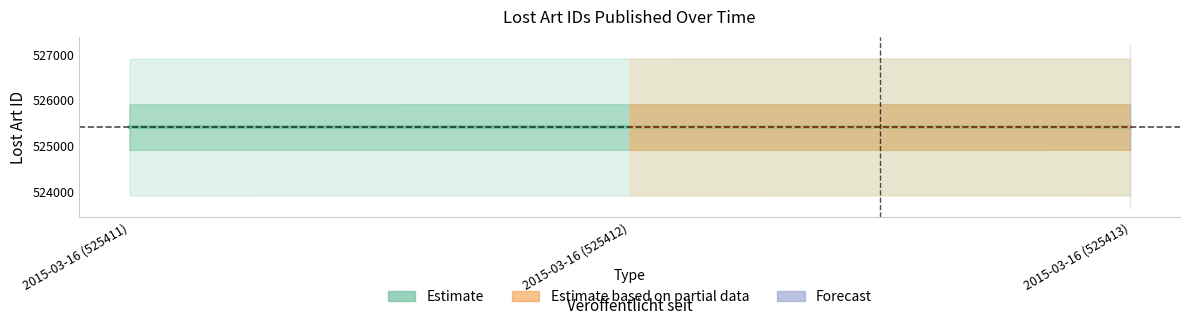

Approximately how many times larger is the value at 2015-03-16 (525411) compared to 2015-03-16 (525413)?

1.0